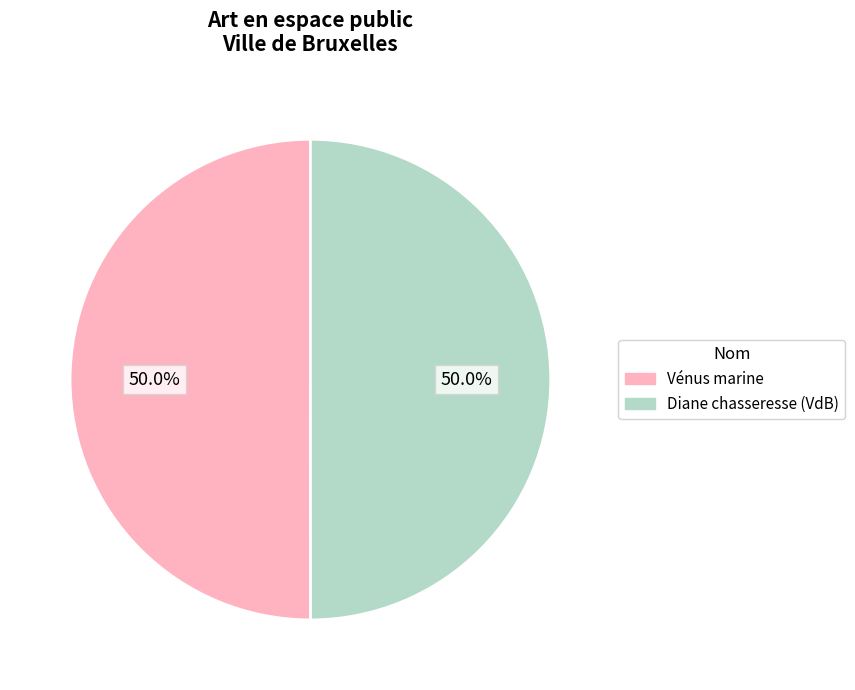

To the nearest percent, what is the average slice percentage?

50%